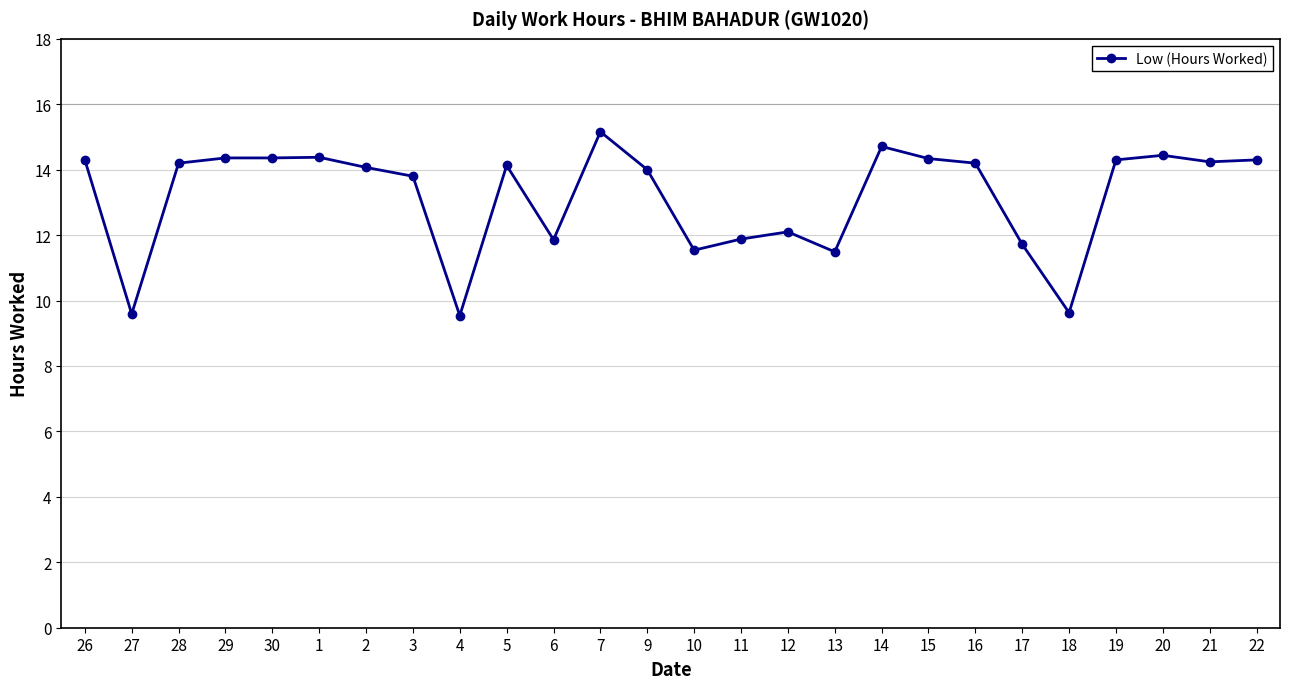

Approximately how many times larger is the value at 14 compared to 29?

1.0